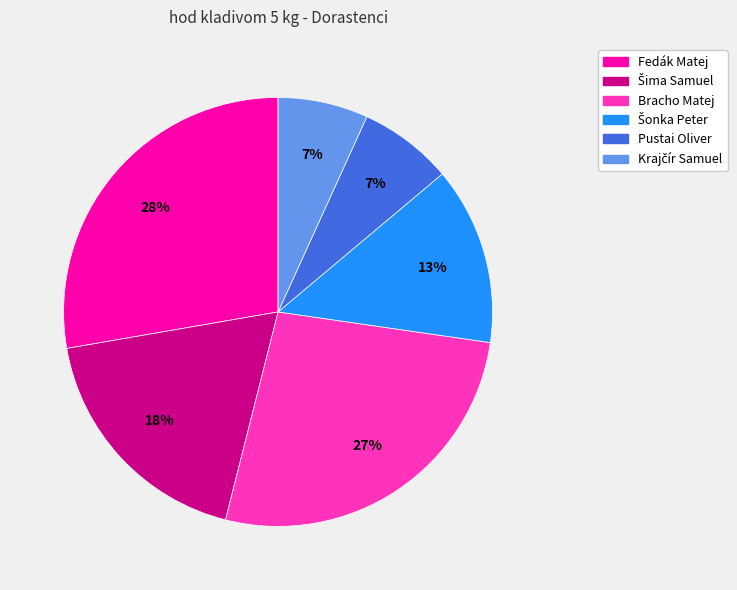

To the nearest percent, what percentage of the pie is Fedák Matej?

28%